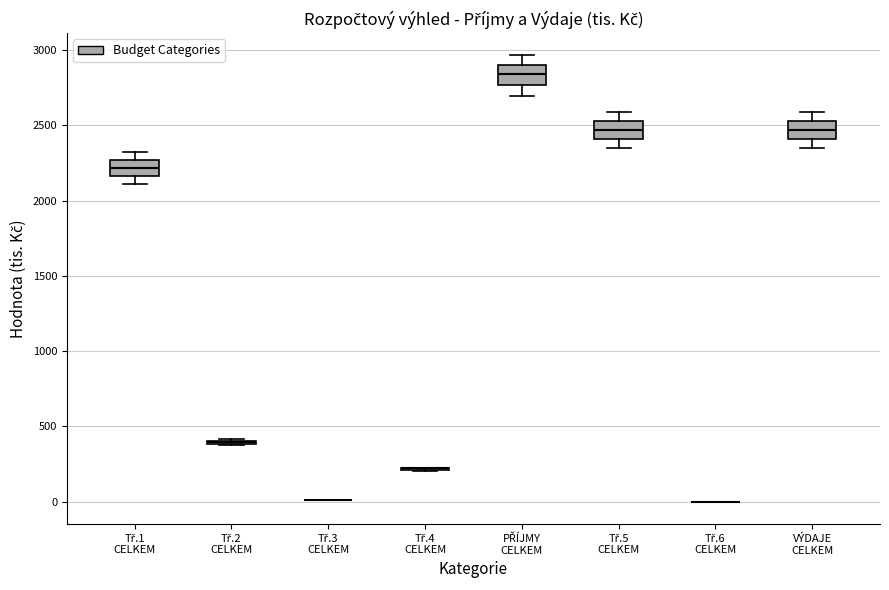

Reading left to right, read every box against the y-axis: the position of its median line, the range the box covers, and the ends of its whiskers. The values are not printed on the chart, so give them approximately, as read against the axis.

Tř.1 CELKEM: median 2200, box 2150 to 2250, whiskers 2100 to 2300
Tř.2 CELKEM: box collapsed to a line at 400, whiskers 400 to 400
Tř.3 CELKEM: box collapsed to a line at 0, whiskers 0 to 0
Tř.4 CELKEM: box collapsed to a line at 200, whiskers 200 to 200
PŘÍJMY CELKEM: median 2850, box 2750 to 2900, whiskers 2700 to 2950
Tř.5 CELKEM: median 2450, box 2400 to 2550, whiskers 2350 to 2600
Tř.6 CELKEM: box collapsed to a line at 0, whiskers 0 to 0
VÝDAJE CELKEM: median 2450, box 2400 to 2550, whiskers 2350 to 2600